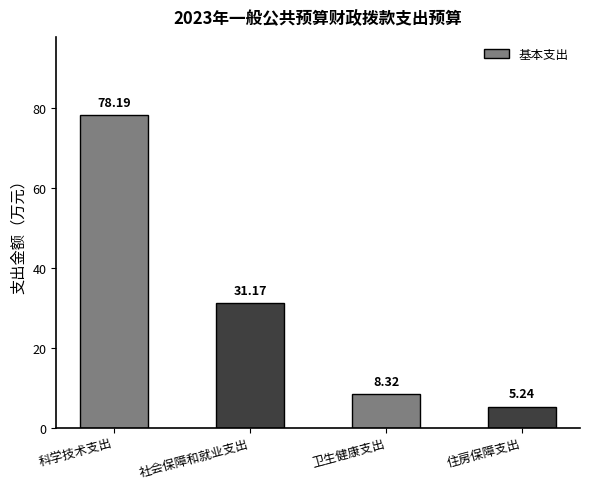

What is the difference between the values at 卫生健康支出 and 科学技术支出?

69.9